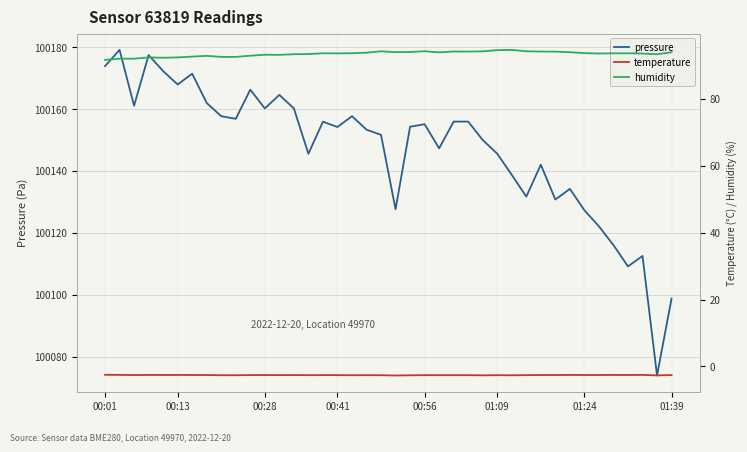

What is the lowest value of the pressure series?

100074.0